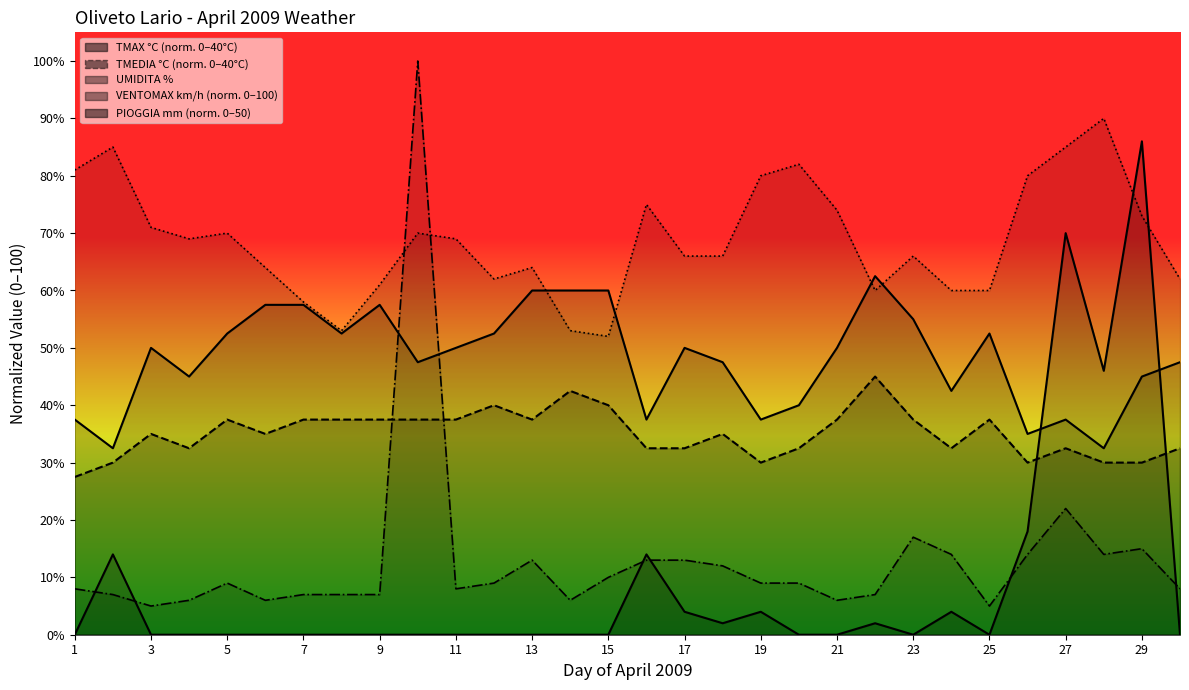

The UMIDITA % series shows 69.0 at 4. True or false?

True